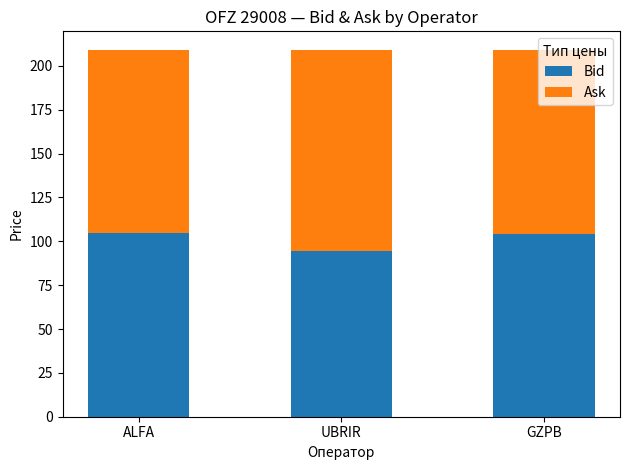

Is it true that Bid equals 64.5 at ALFA?

False